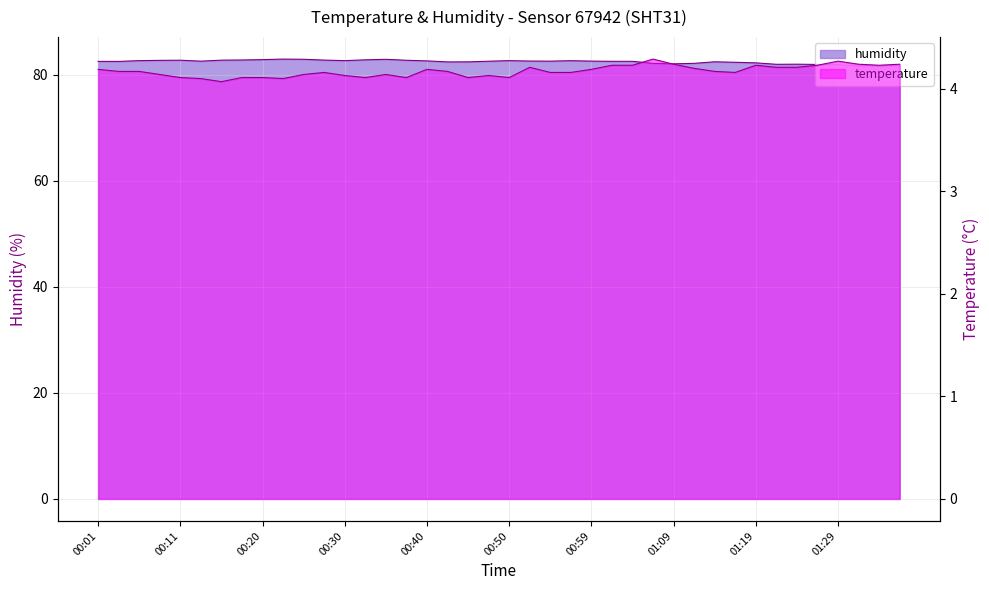

True or false: temperature and humidity intersect in this chart.

False